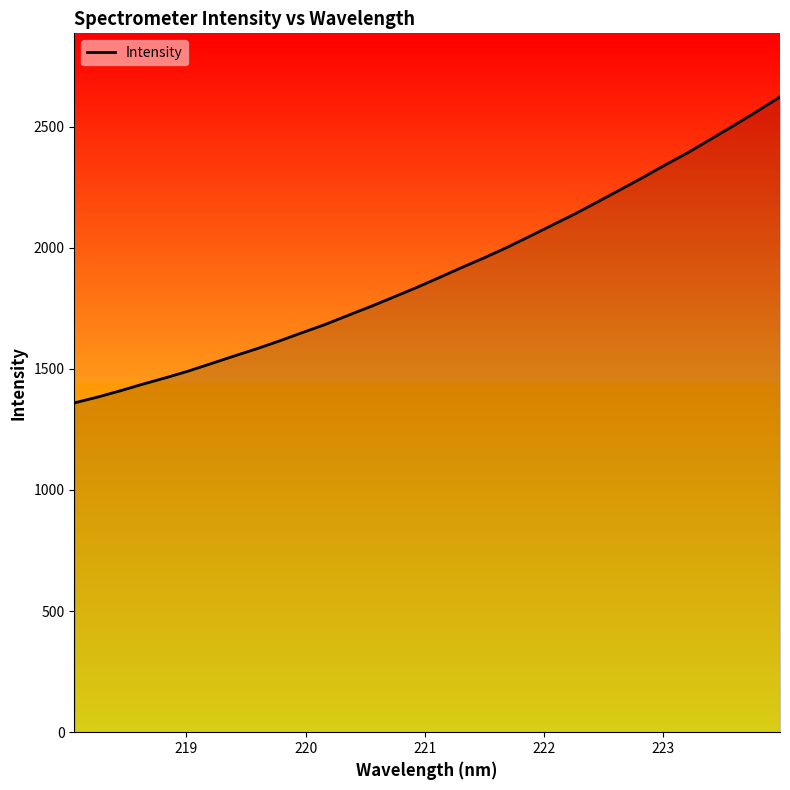

What is the minimum value shown in the chart?

1359.5